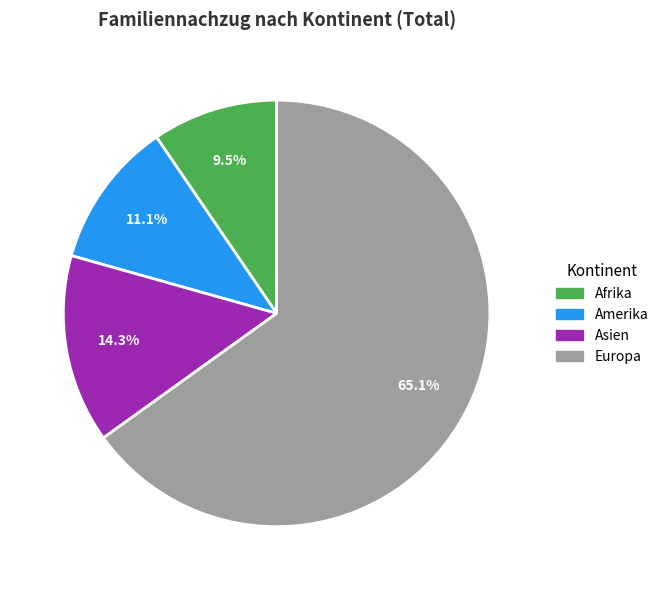

How many segments does this pie chart have?

4